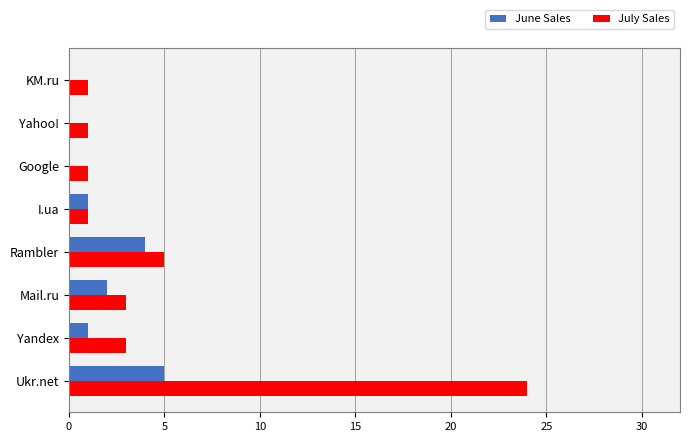

The value of June Sales at Ukr.net is 2. True or false?

False